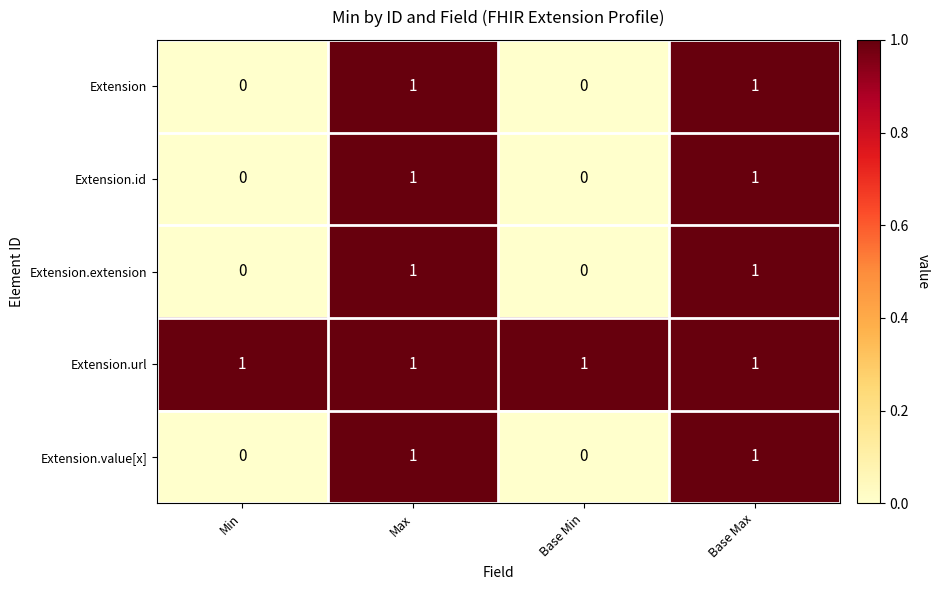

Is it true that Extension.extension equals 2 at Max?

False